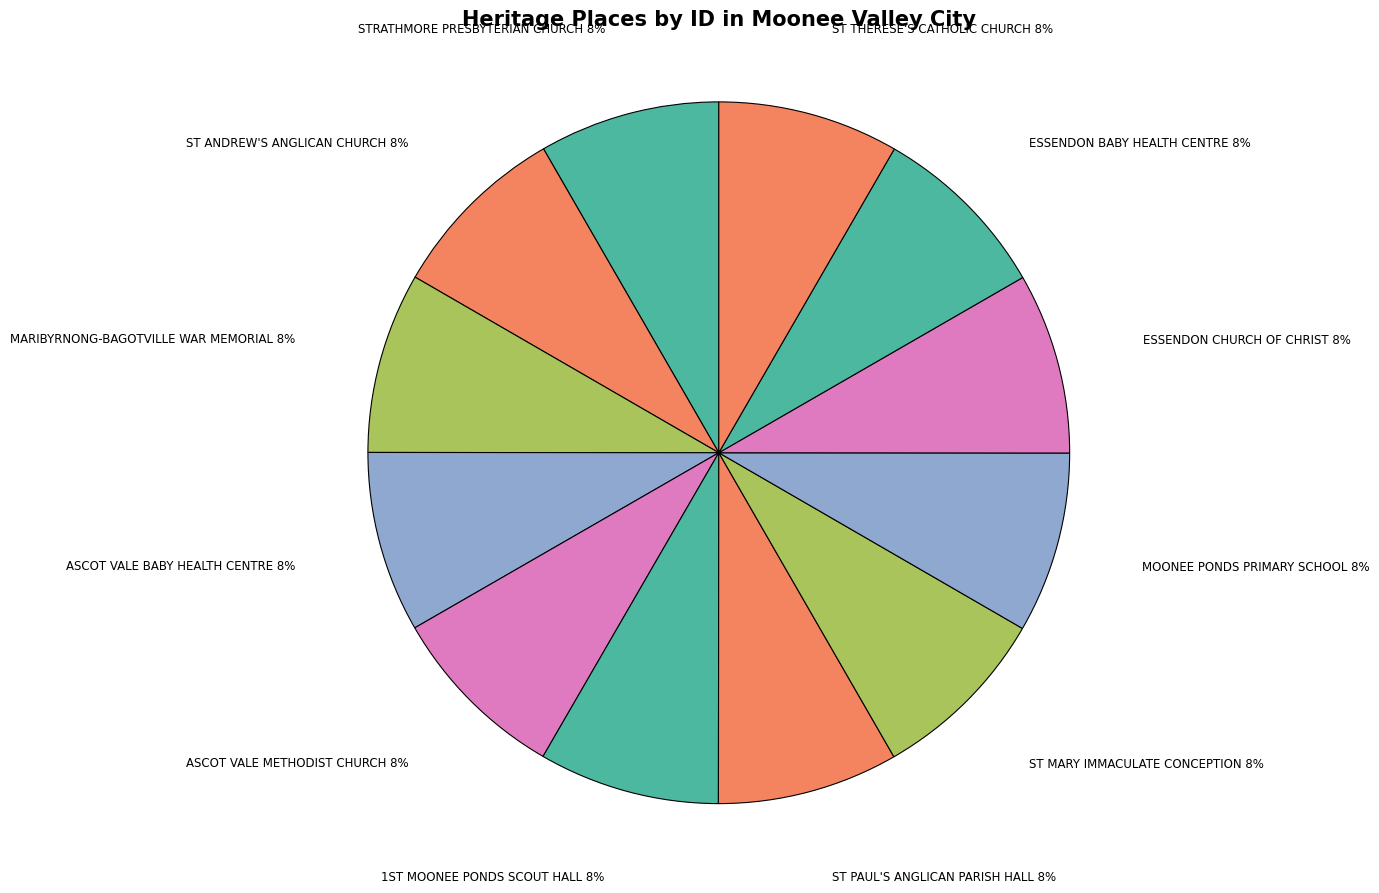

What is the ratio of the value at ESSENDON CHURCH OF CHRIST to the value at STRATHMORE PRESBYTERIAN CHURCH?

1.0